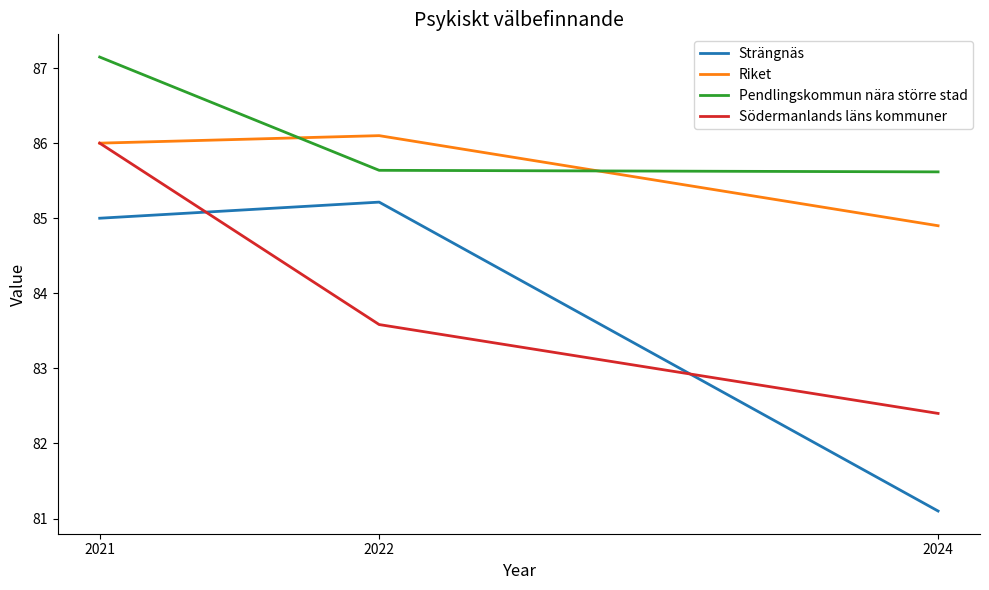

True or false: Strängnäs has a value of 85.2 at 2022.

True